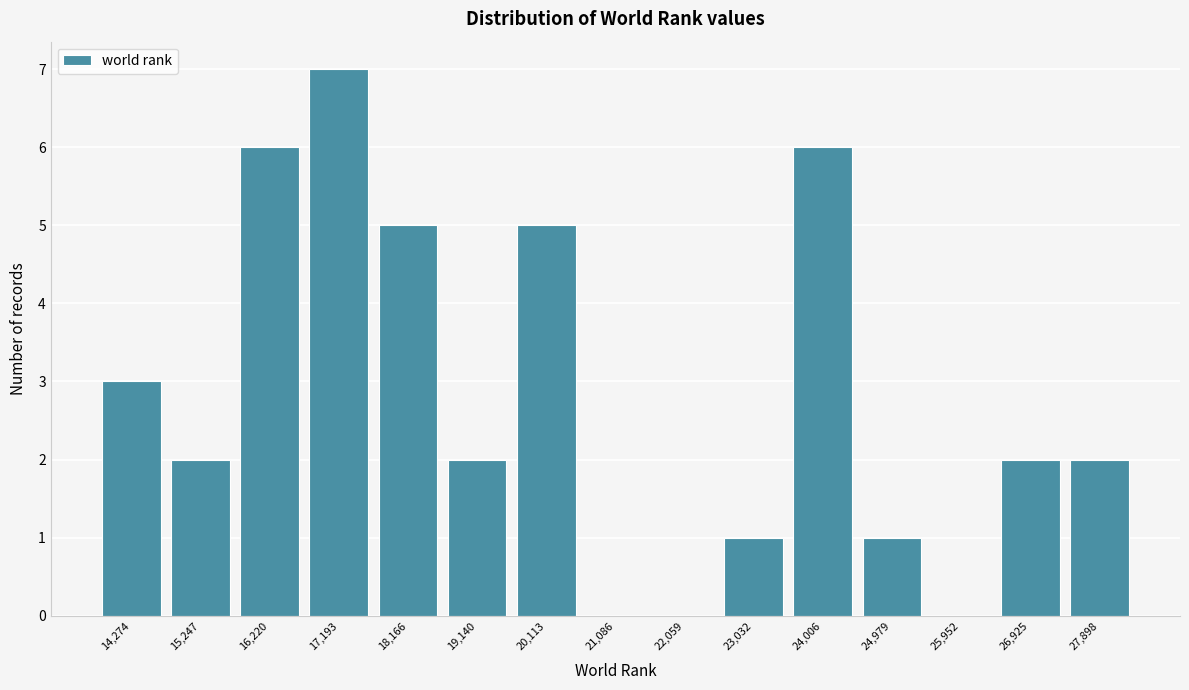

Reading left to right, list all the values displayed in this chart.

14,274=3	15,247=2	16,220=6	17,193=7	18,166=5	19,140=2	20,113=5	21,086=0	22,059=0	23,032=1	24,006=6	24,979=1	25,952=0	26,925=2	27,898=2